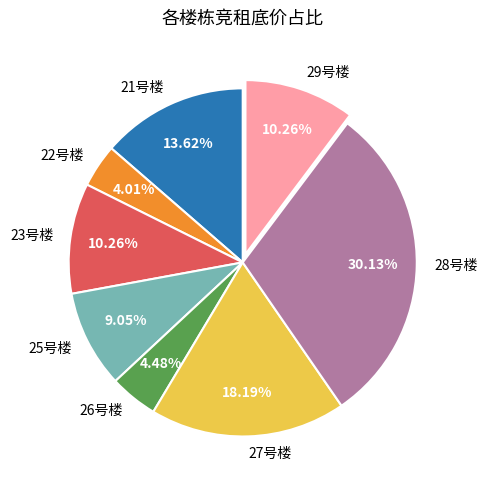

Which has a higher value, 22号楼 or 21号楼?

21号楼